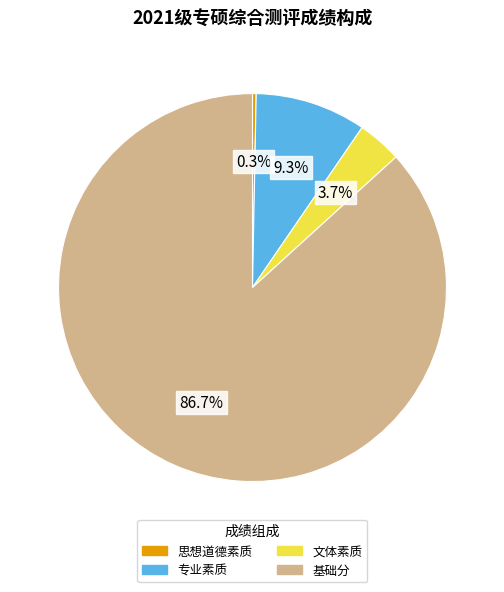

What is the smallest slice in the pie chart?

思想道德素质